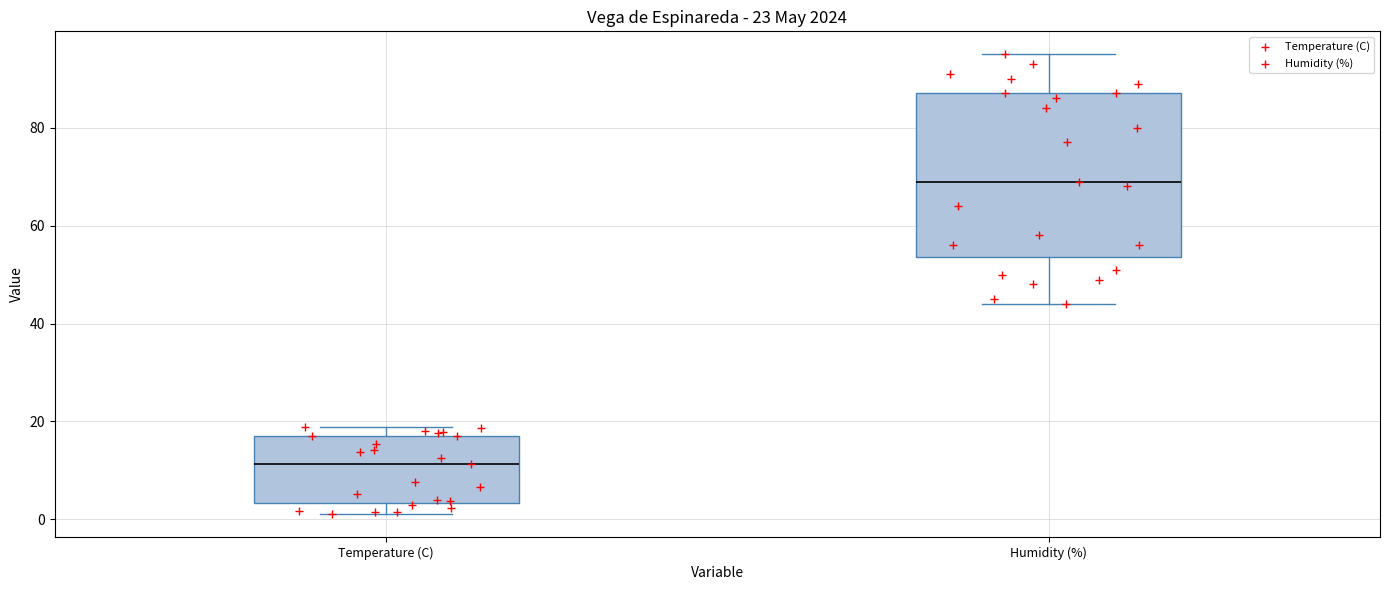

Reading left to right, read every box against the y-axis: the position of its median line, the range the box covers, and the ends of its whiskers. The values are not printed on the chart, so give them approximately, as read against the axis.

Temperature (C): median 12, box 4 to 18, whiskers 2 to 18 (just above the box's upper edge)
Humidity (%): median 70, box 54 to 88, whiskers 44 to 96